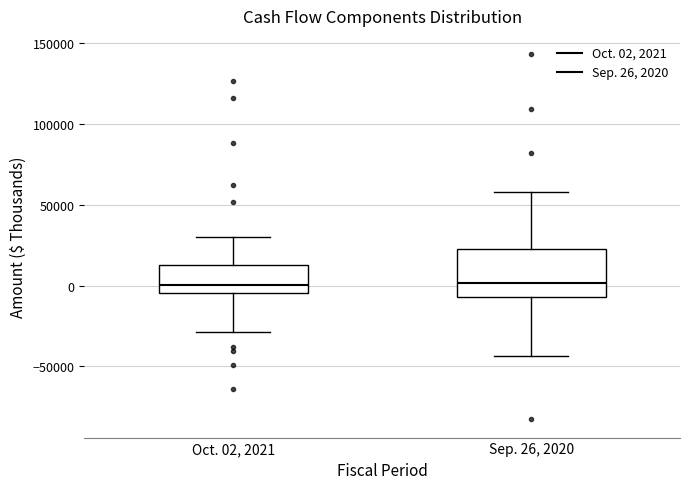

Comparing the boxes themselves (not the whiskers), which one is the tallest?

Sep. 26, 2020